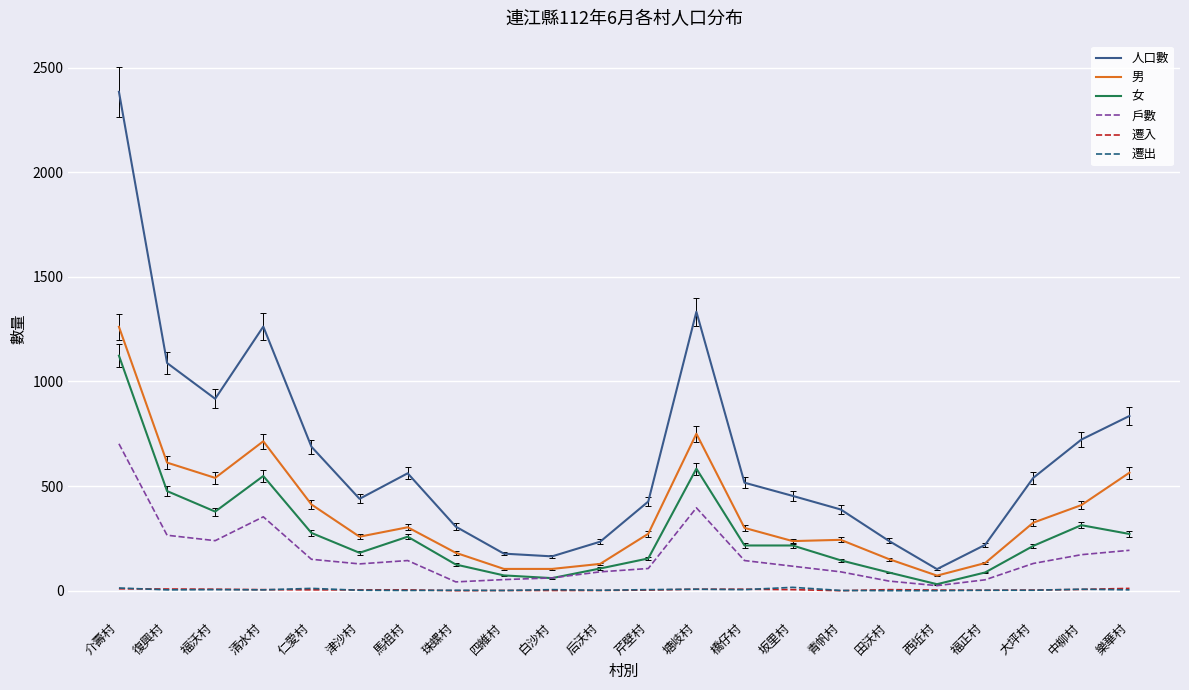

The 戶數 series shows 437 at 復興村. True or false?

False